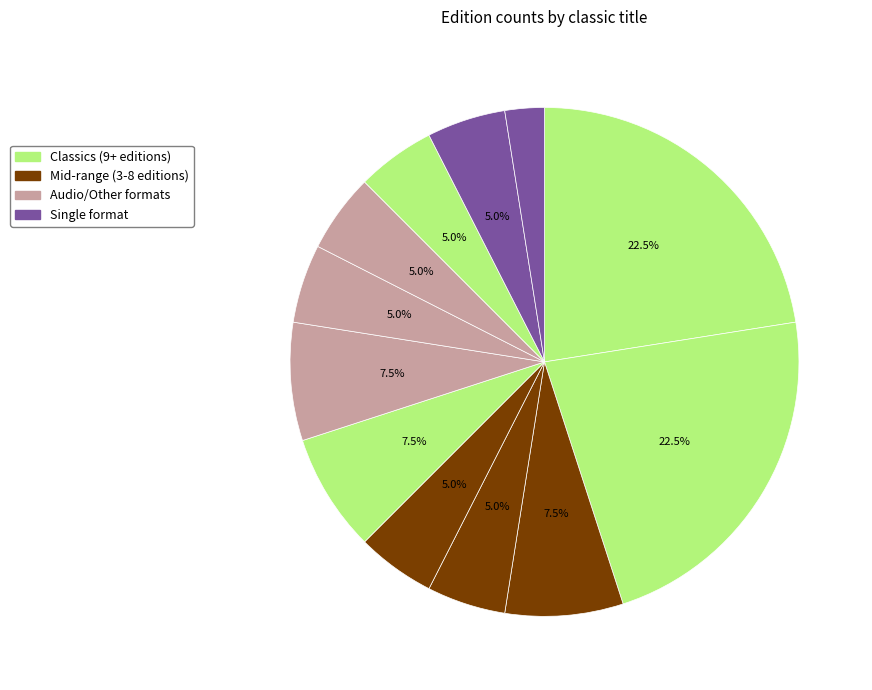

How many slices are in this pie chart?

12